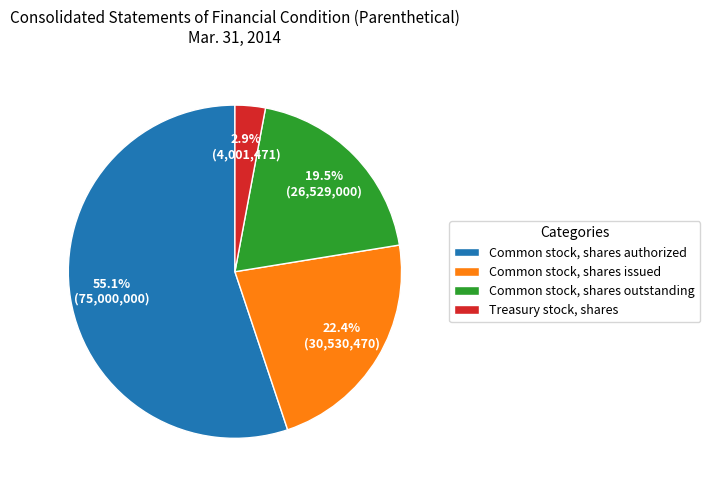

Which has a higher value, Common stock, shares issued or Treasury stock, shares?

Common stock, shares issued